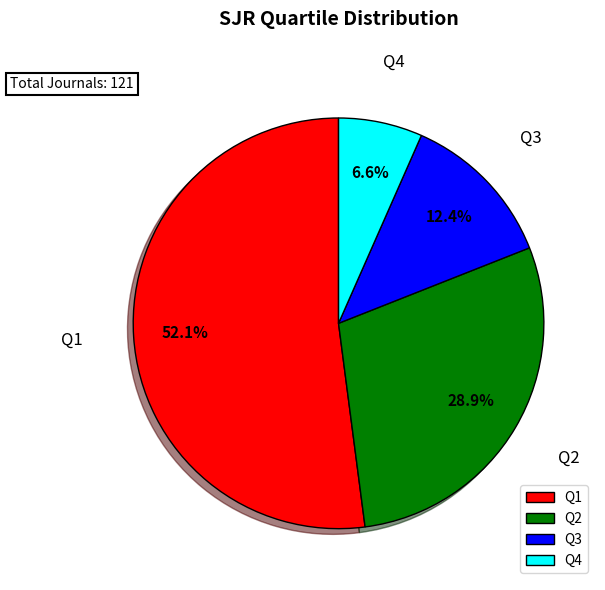

Is Q1 the majority of the pie?

Yes